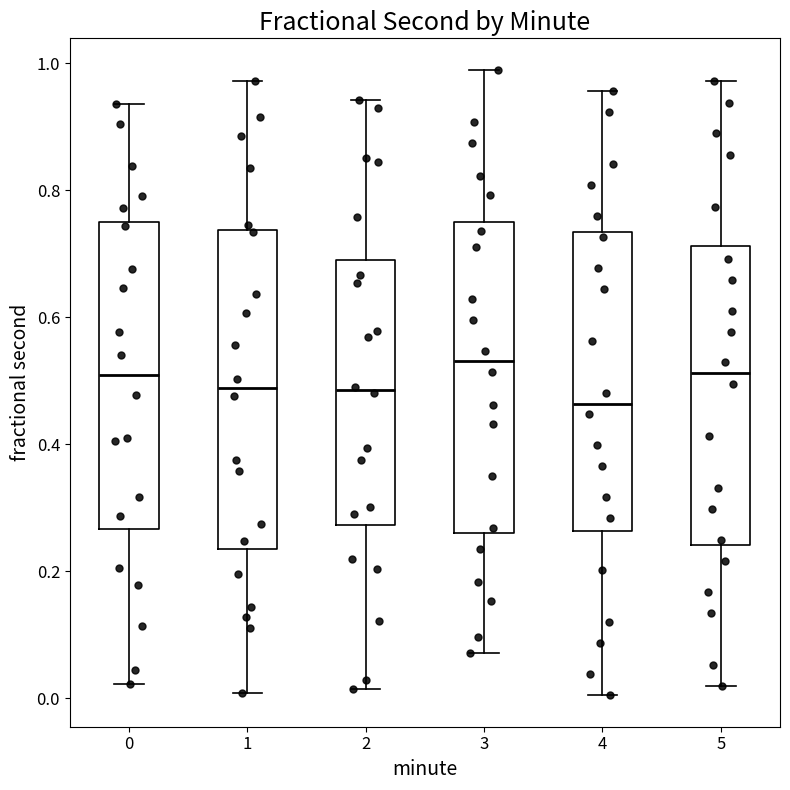

Reading left to right, read every box against the y-axis: the position of its median line, the range the box covers, and the ends of its whiskers. The values are not printed on the chart, so give them approximately, as read against the axis.

0: median 0.50, box 0.26 to 0.76, whiskers 0.02 to 0.94
1: median 0.48, box 0.24 to 0.74, whiskers 0.00 to 0.98
2: median 0.48, box 0.28 to 0.68, whiskers 0.02 to 0.94
3: median 0.54, box 0.26 to 0.76, whiskers 0.08 to 0.98
4: median 0.46, box 0.26 to 0.74, whiskers 0.00 to 0.96
5: median 0.52, box 0.24 to 0.72, whiskers 0.02 to 0.98